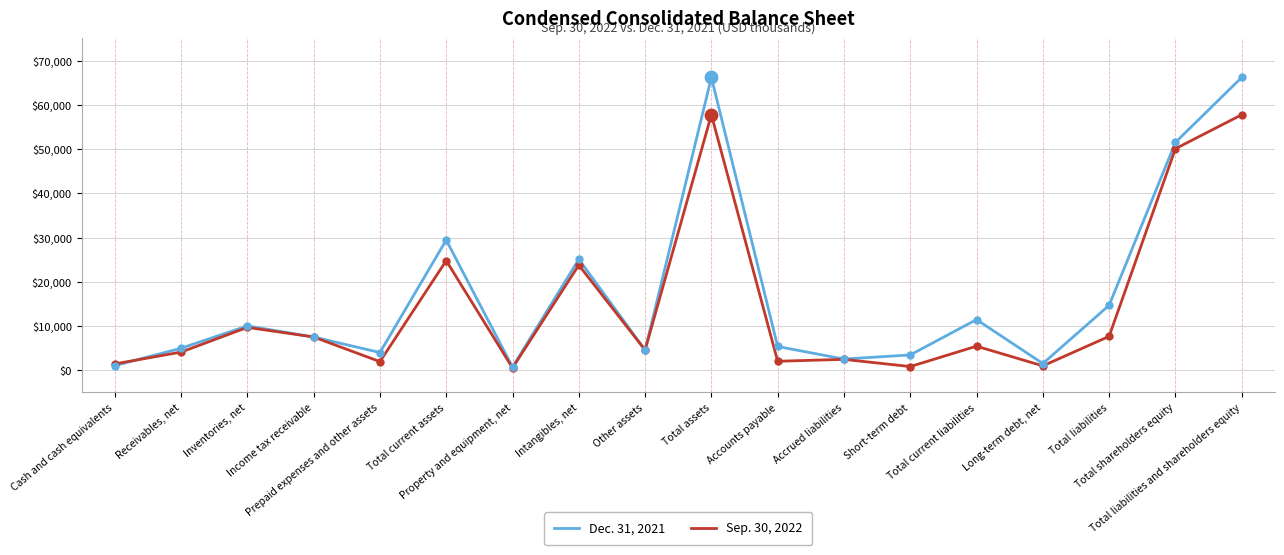

Is the value of Sep. 30, 2022 at Inventories, net greater than the value of Dec. 31, 2021 at Other assets?

Yes